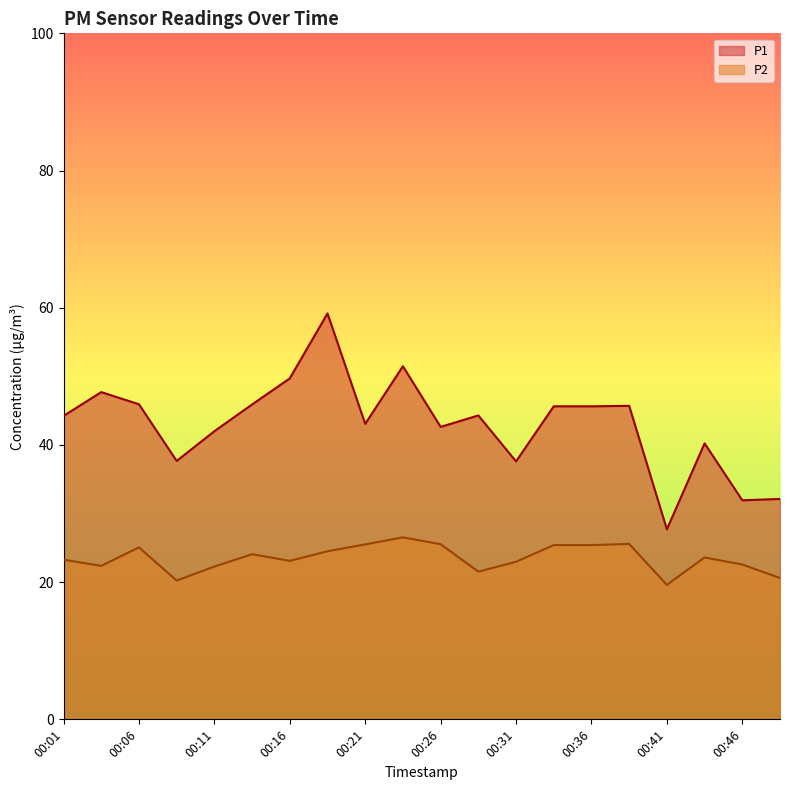

What is the spread (max minus min) of values at 00:04?

25.3